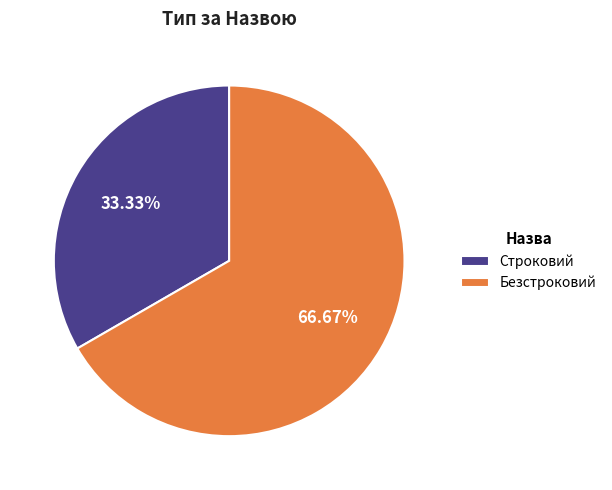

To the nearest percent, what portion does Строковий represent?

33%